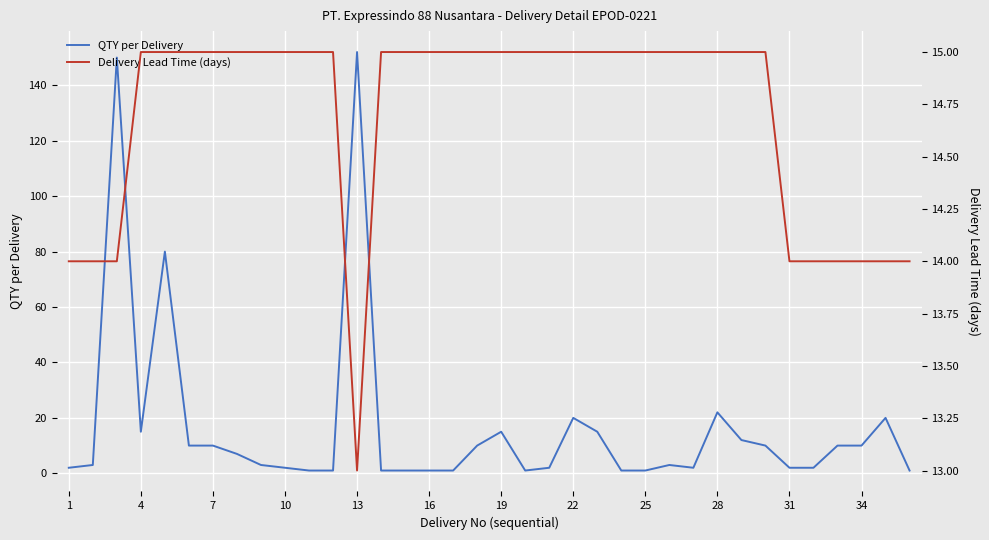

At which category is the sum across all series the highest?

12